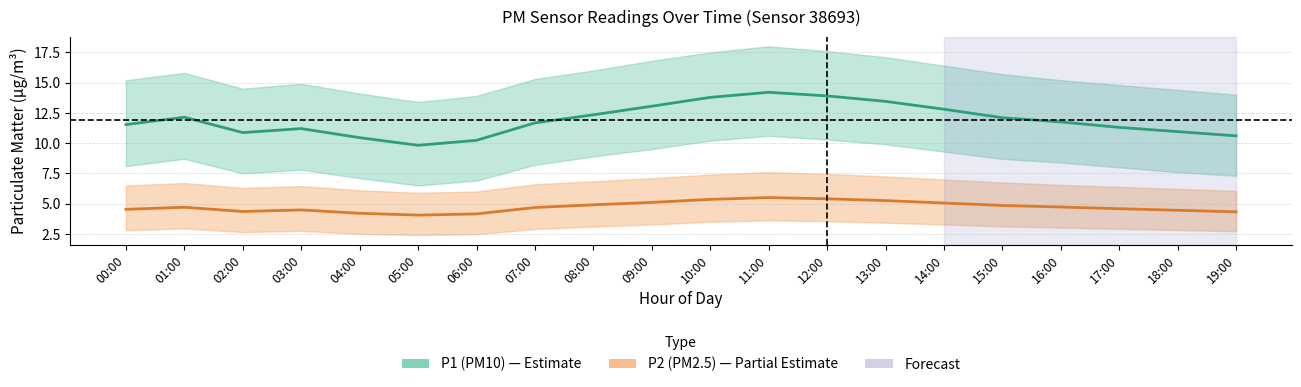

At which label is P2 (PM2.5) closest to 4?

05:00